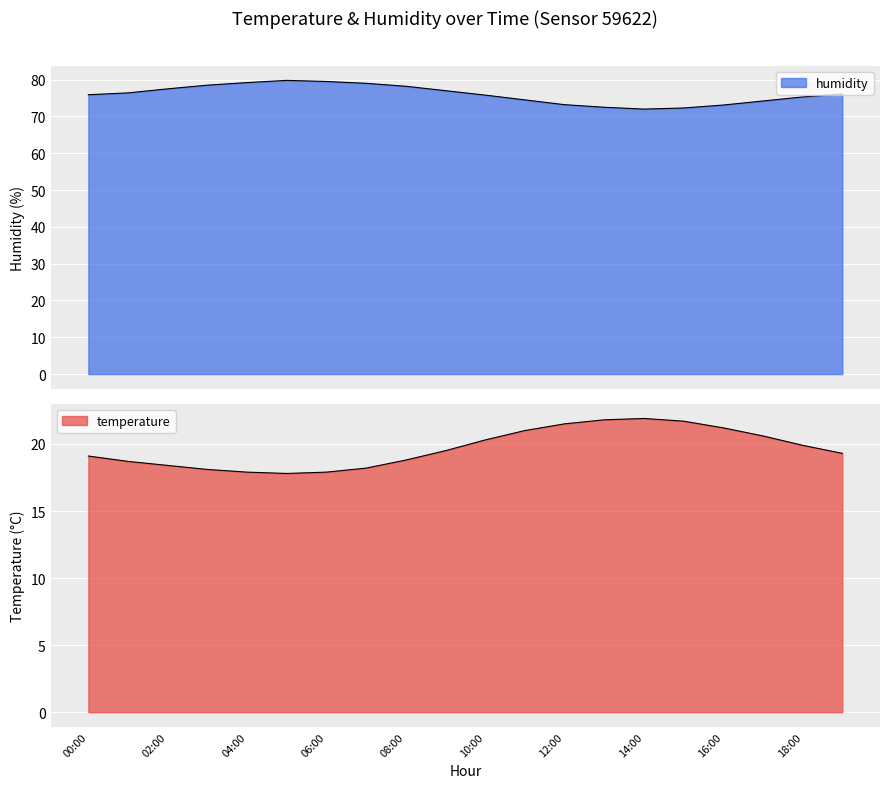

Reading left to right, list all the values displayed in this chart.

temperature: 19.1	18.7	18.4	18.1	17.9	17.8	17.9	18.2	18.8	19.5	20.3	21.0	21.5	21.8	21.9	21.7	21.2	20.6	19.9	19.3
humidity: 75.9	76.4	77.5	78.5	79.2	79.8	79.5	79.0	78.2	77.0	75.8	74.5	73.2	72.5	72.0	72.3	73.1	74.2	75.3	76.1